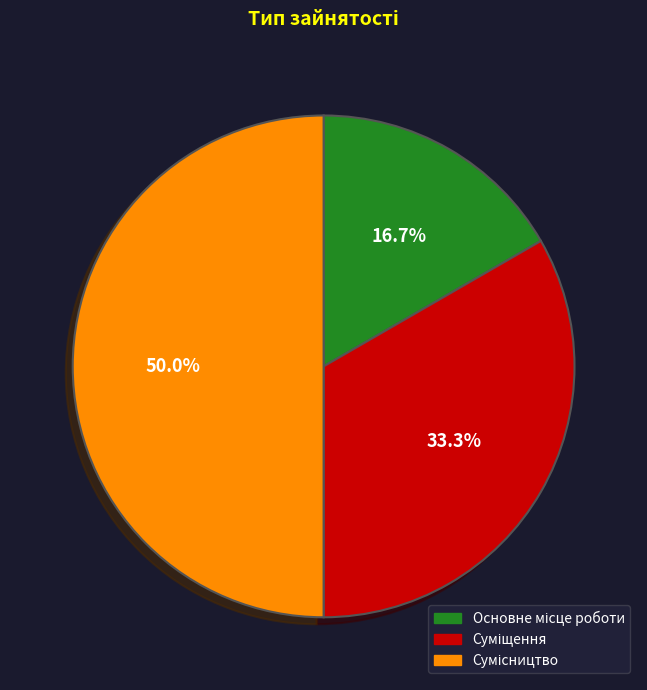

Does Суміщення represent more than half of the total?

No